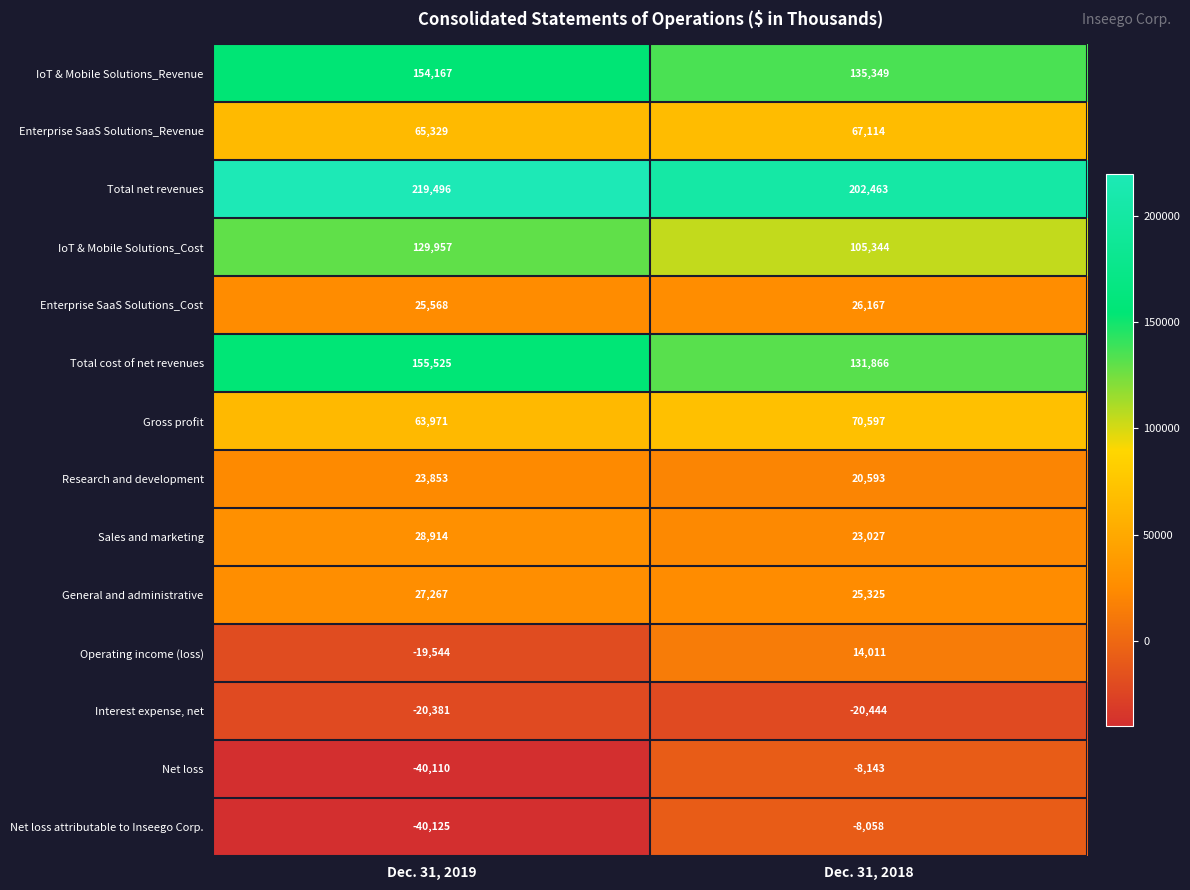

Count the number of categories in the chart.

2